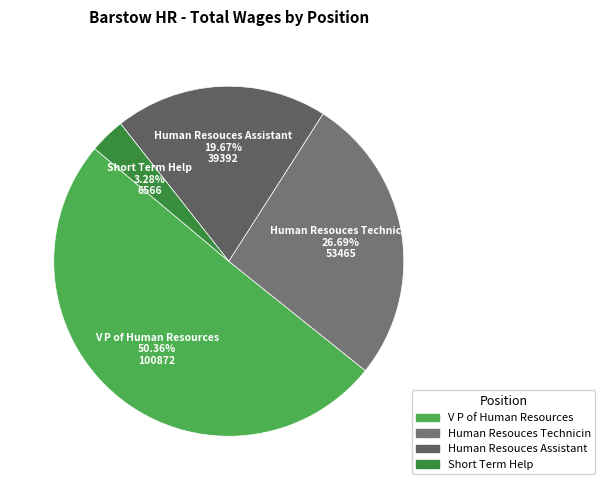

Does any single category account for the majority?

Yes